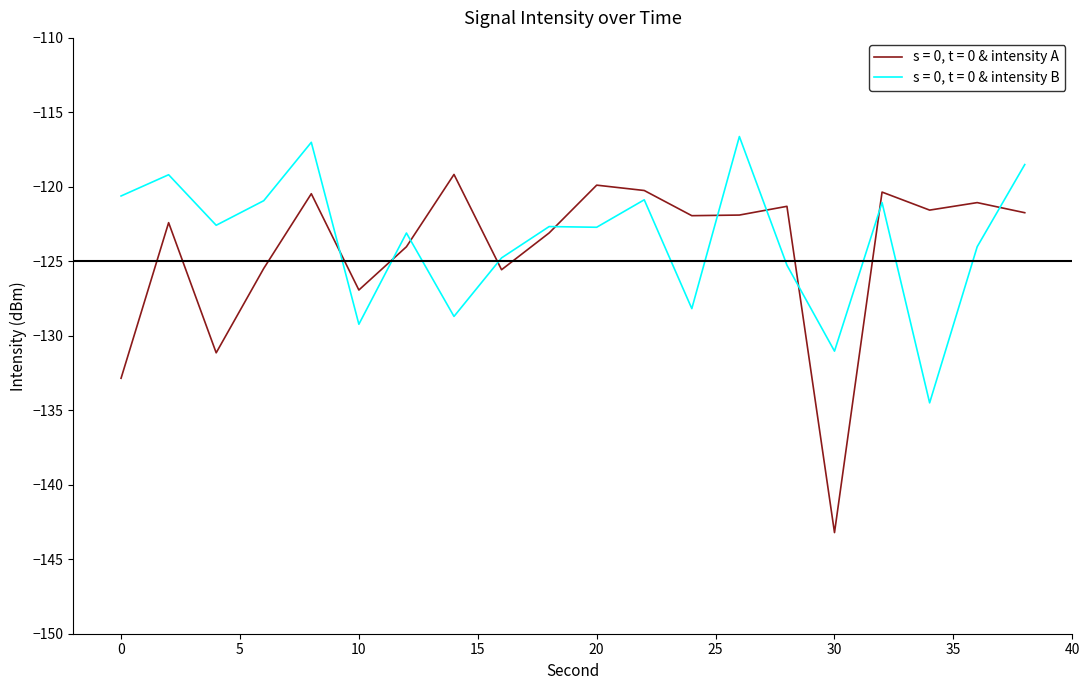

Which series has the largest range (max minus min)?

s = 0, t = 0 & intensity A